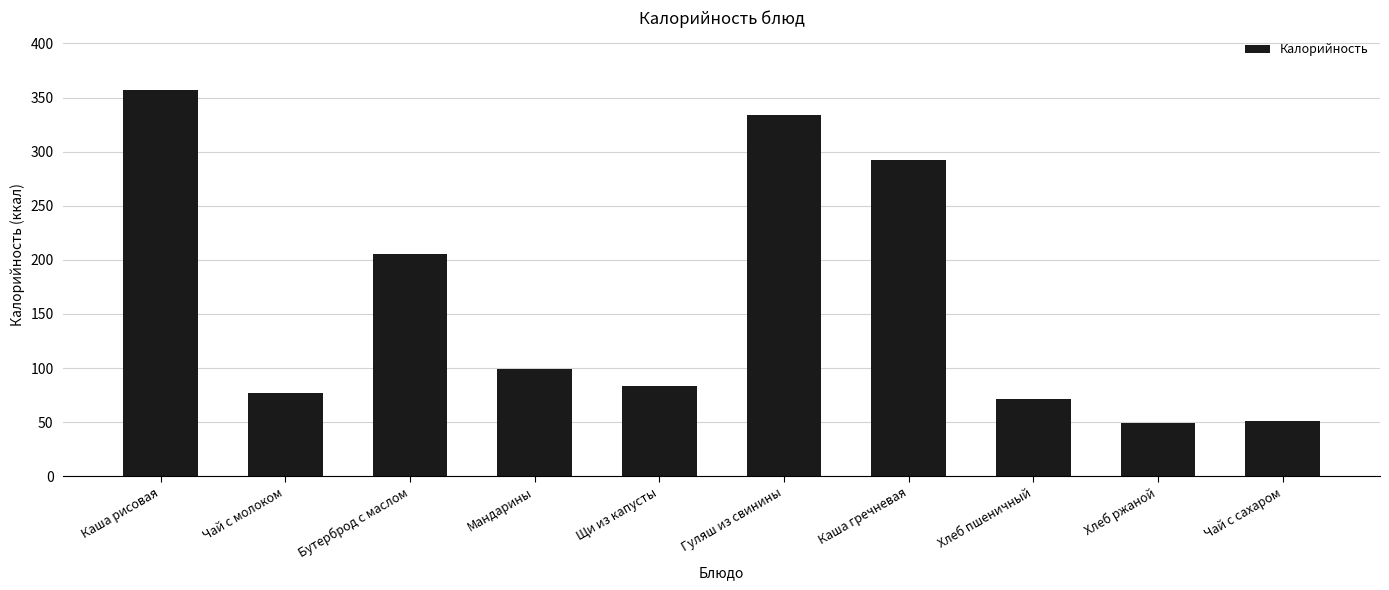

What is the label of the 7th bar from the left?

Каша гречневая